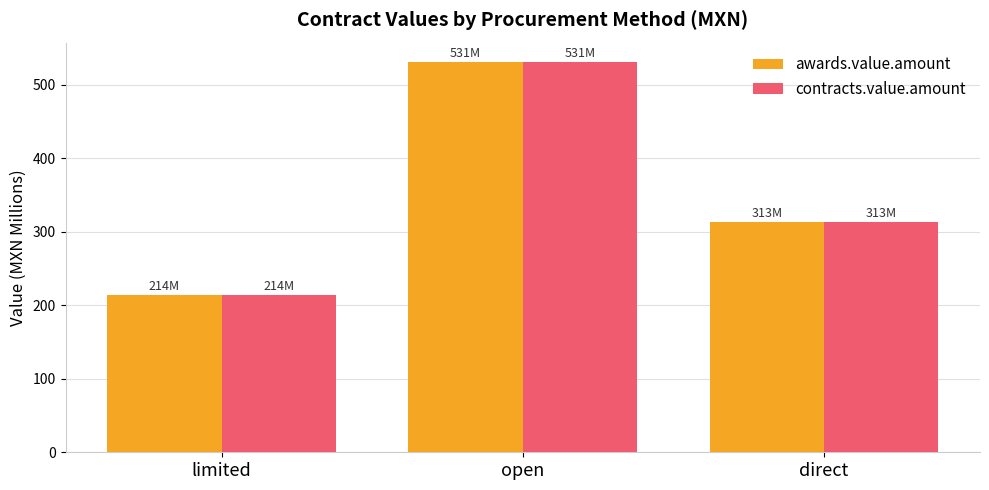

What is the total value across all series at direct?

626.1